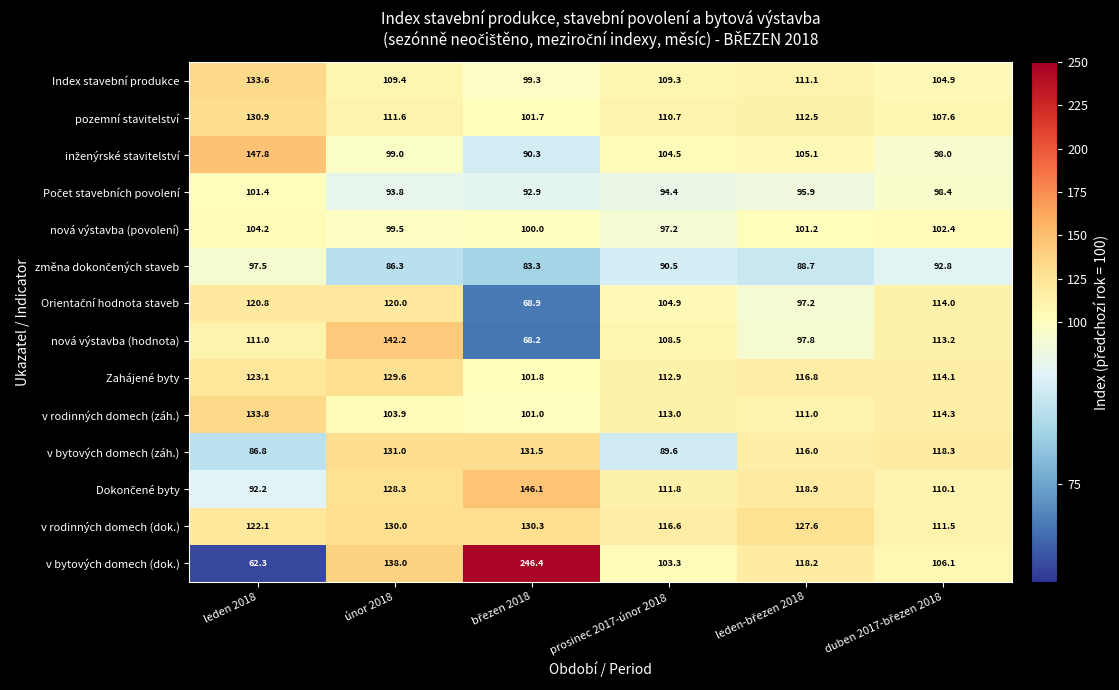

What is the minimum value for nová výstavba (povolení)?

97.2